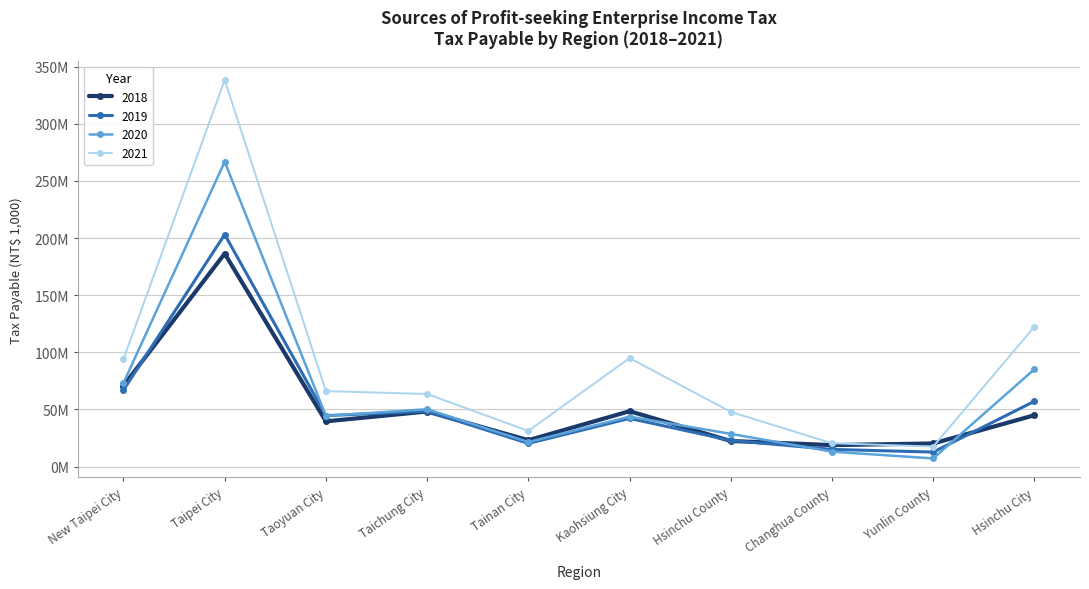

What are all the series names shown in the legend?

2018, 2019, 2020, 2021